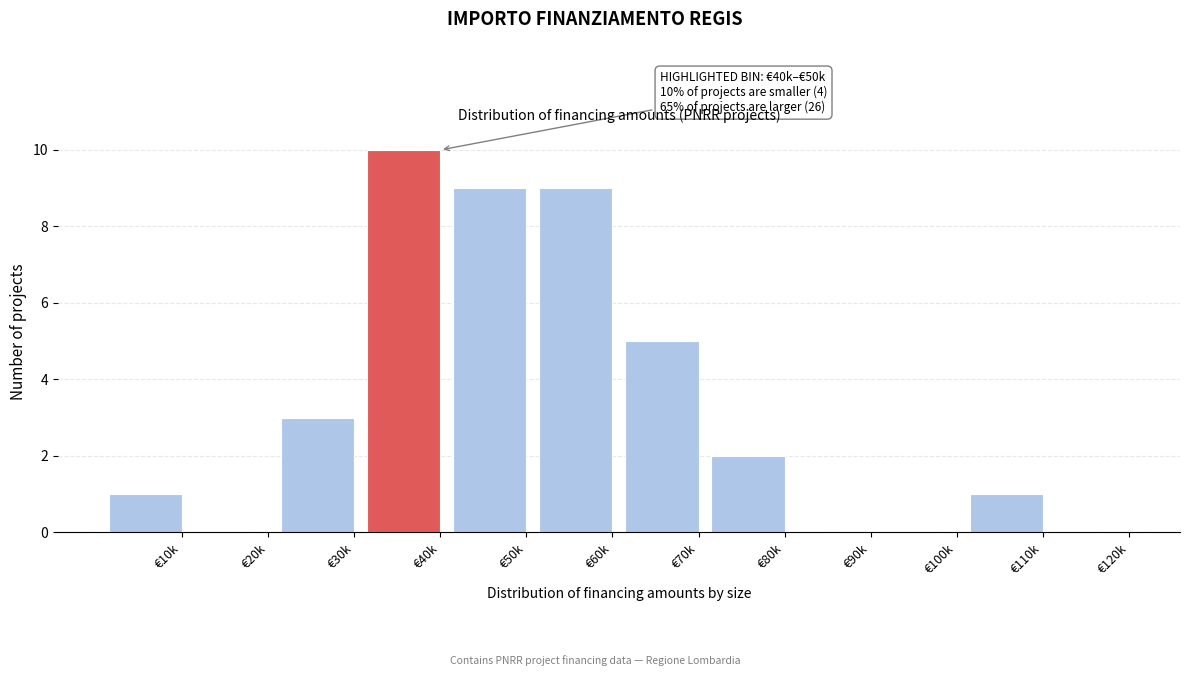

Reading left to right, list all the values displayed in this chart.

€10k=1	€20k=0	€30k=3	€40k=10	€50k=9	€60k=9	€70k=5	€80k=2	€90k=0	€100k=0	€110k=1	€120k=0